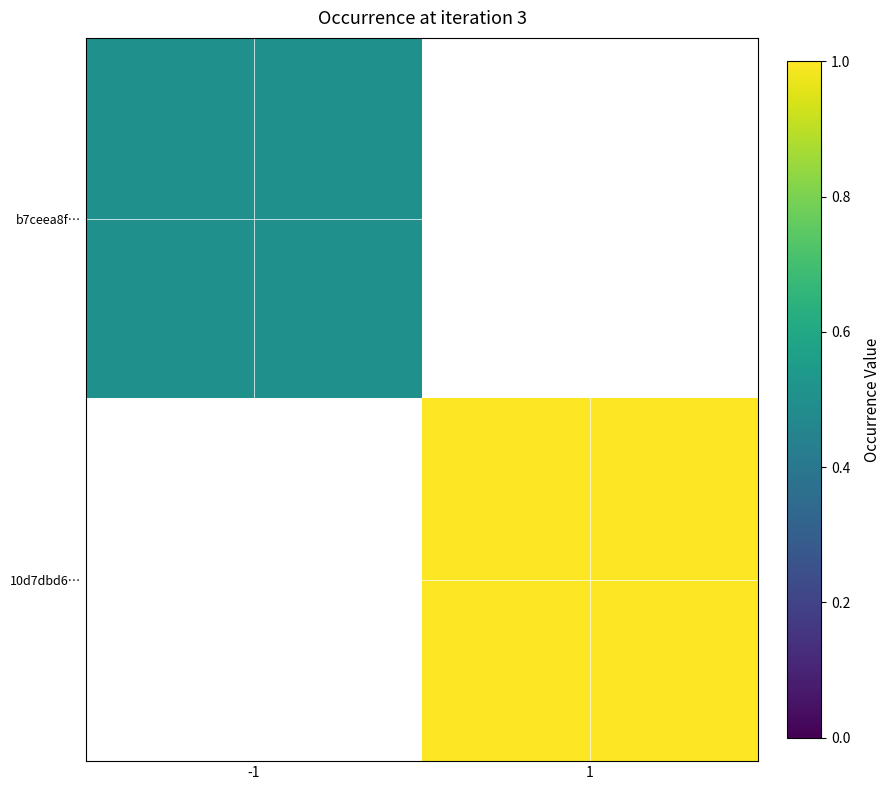

List the series in order of their overall mean, lowest first.

b7ceea8f…, 10d7dbd6…